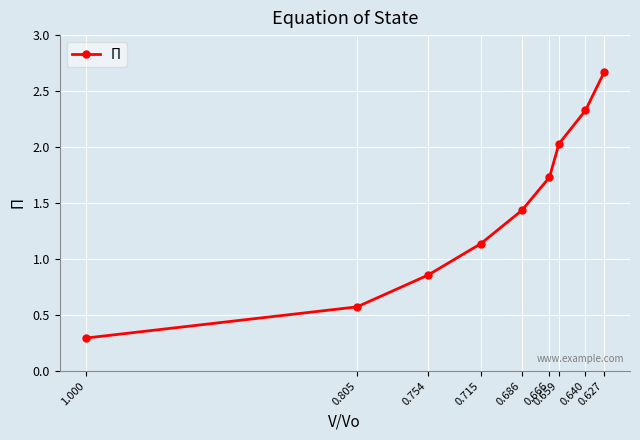

What is the label of the 5th point from the left?

0.686